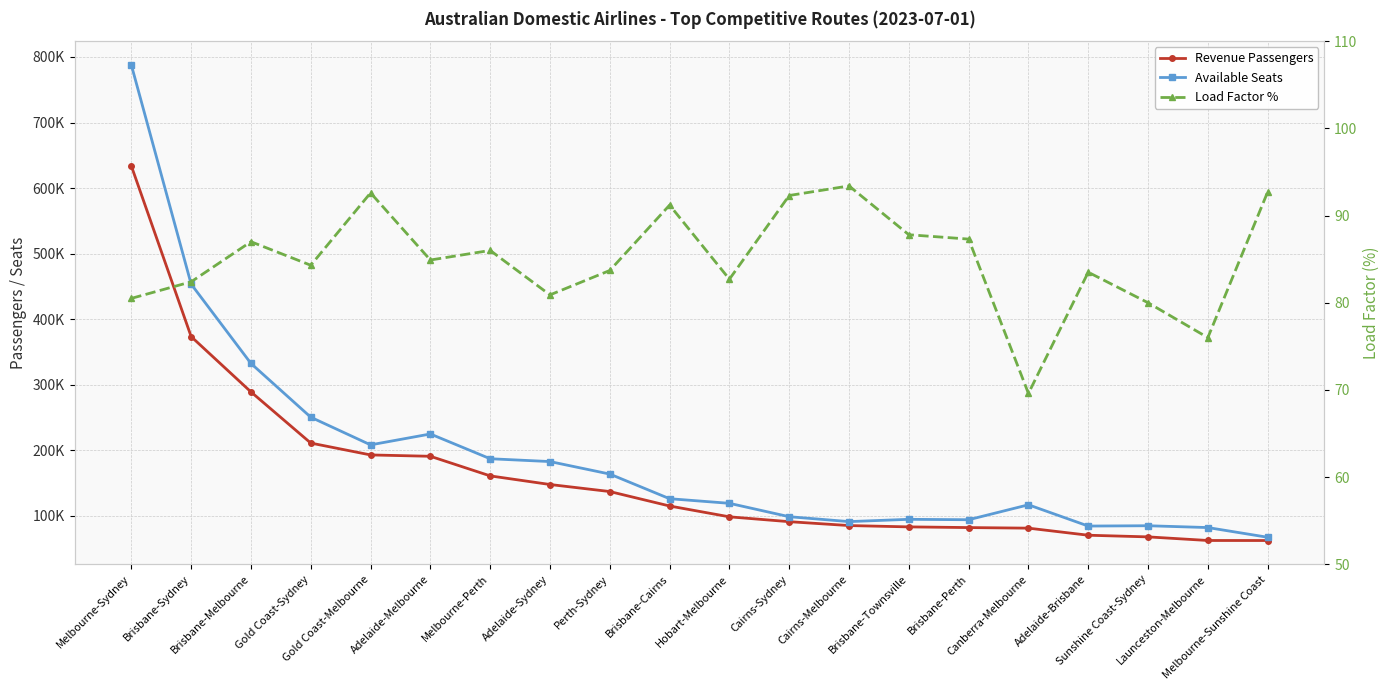

What is the sum of the Available Seats values at Canberra-Melbourne and Cairns-Melbourne?

208399.0